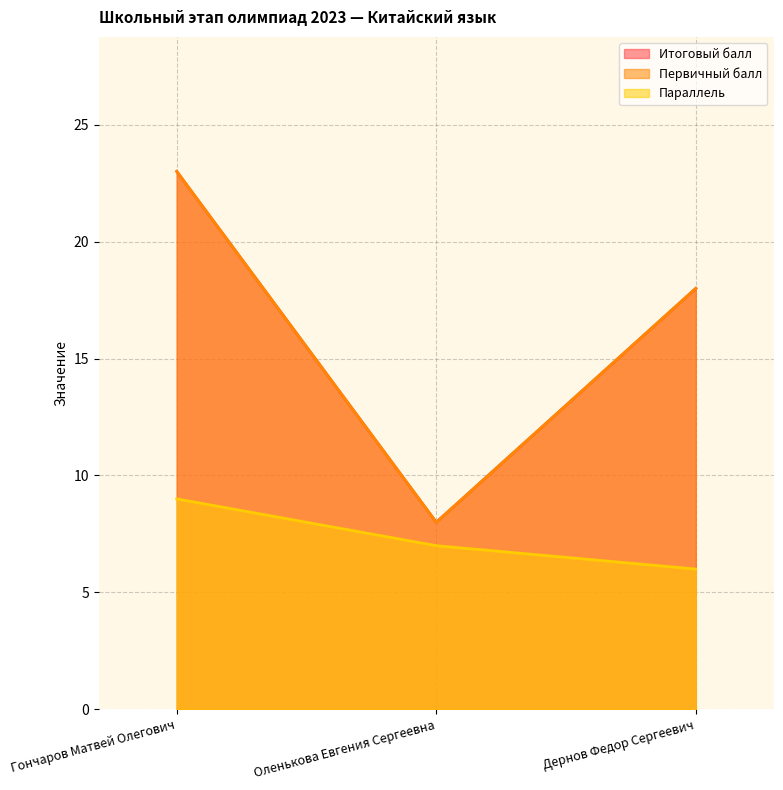

Reading right to left, extract all data points from this chart.

Итоговый балл: Дернов Федор Сергеевич=18	Оленькова Евгения Сергеевна=8	Гончаров Матвей Олегович=23
Первичный балл: Дернов Федор Сергеевич=18	Оленькова Евгения Сергеевна=8	Гончаров Матвей Олегович=23
Параллель: Дернов Федор Сергеевич=6	Оленькова Евгения Сергеевна=7	Гончаров Матвей Олегович=9